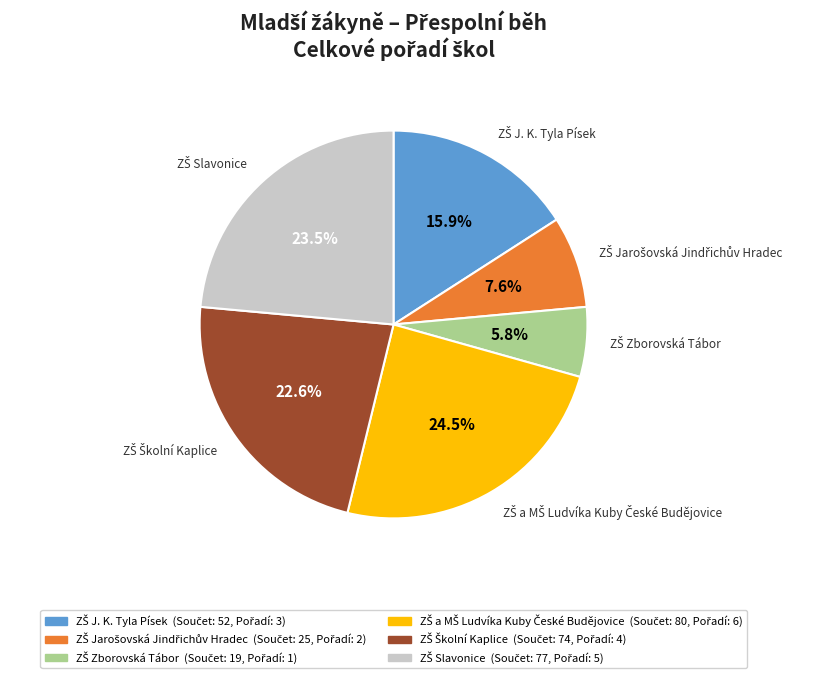

Is there any slice that represents more than half of the pie?

No